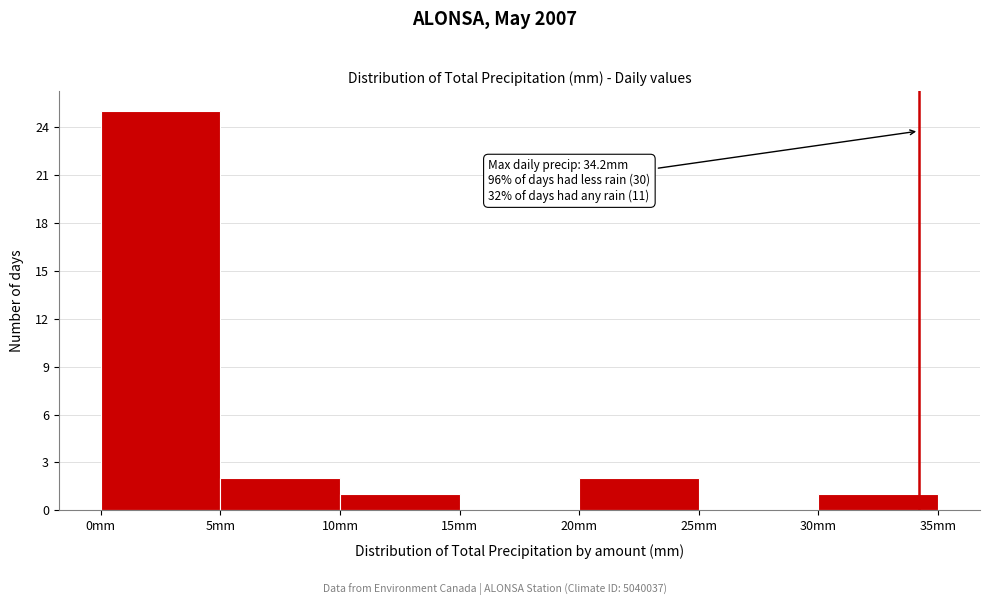

Over which range of the x-axis is the bar tallest?

0 to 5